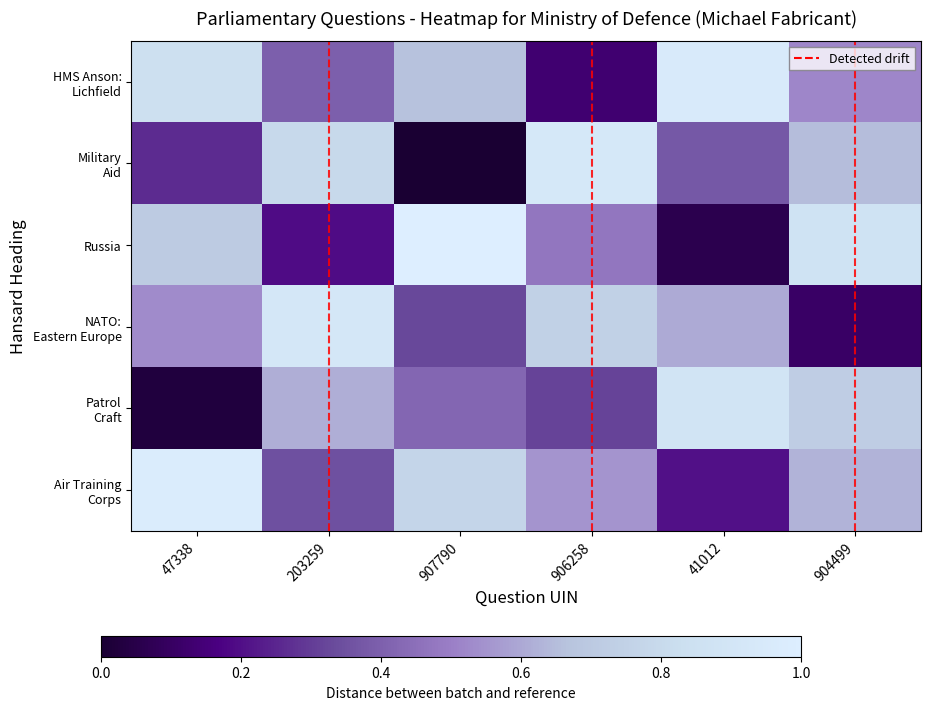

List the series in order of their peak value, highest first.

Russia, Air Training Corps, HMS Anson: Lichfield, Military Aid, NATO: Eastern Europe, Patrol Craft